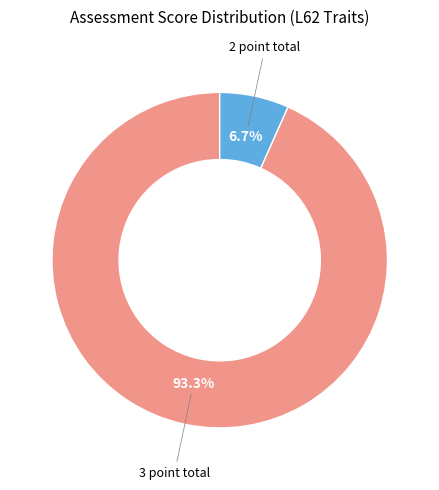

To the nearest percent, what is the average slice percentage?

50%